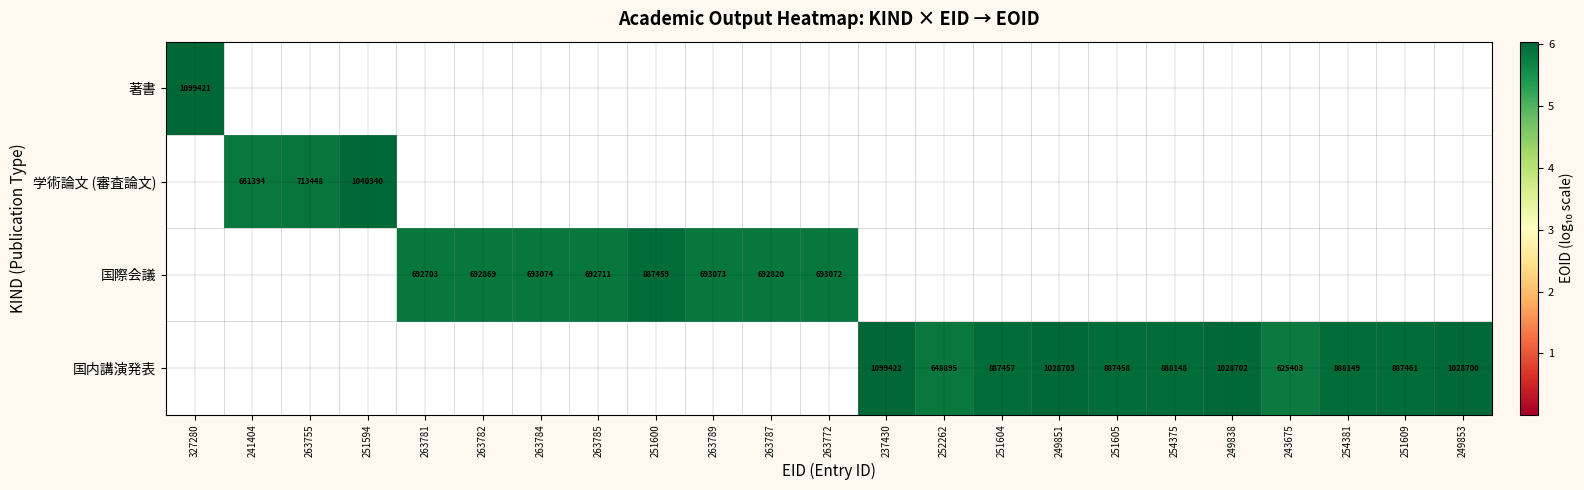

Which label corresponds to the largest value in the chart?

237430